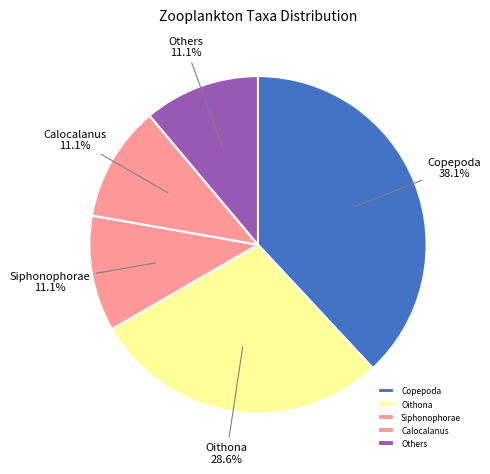

Does Siphonophorae account for over 50% of the chart?

No